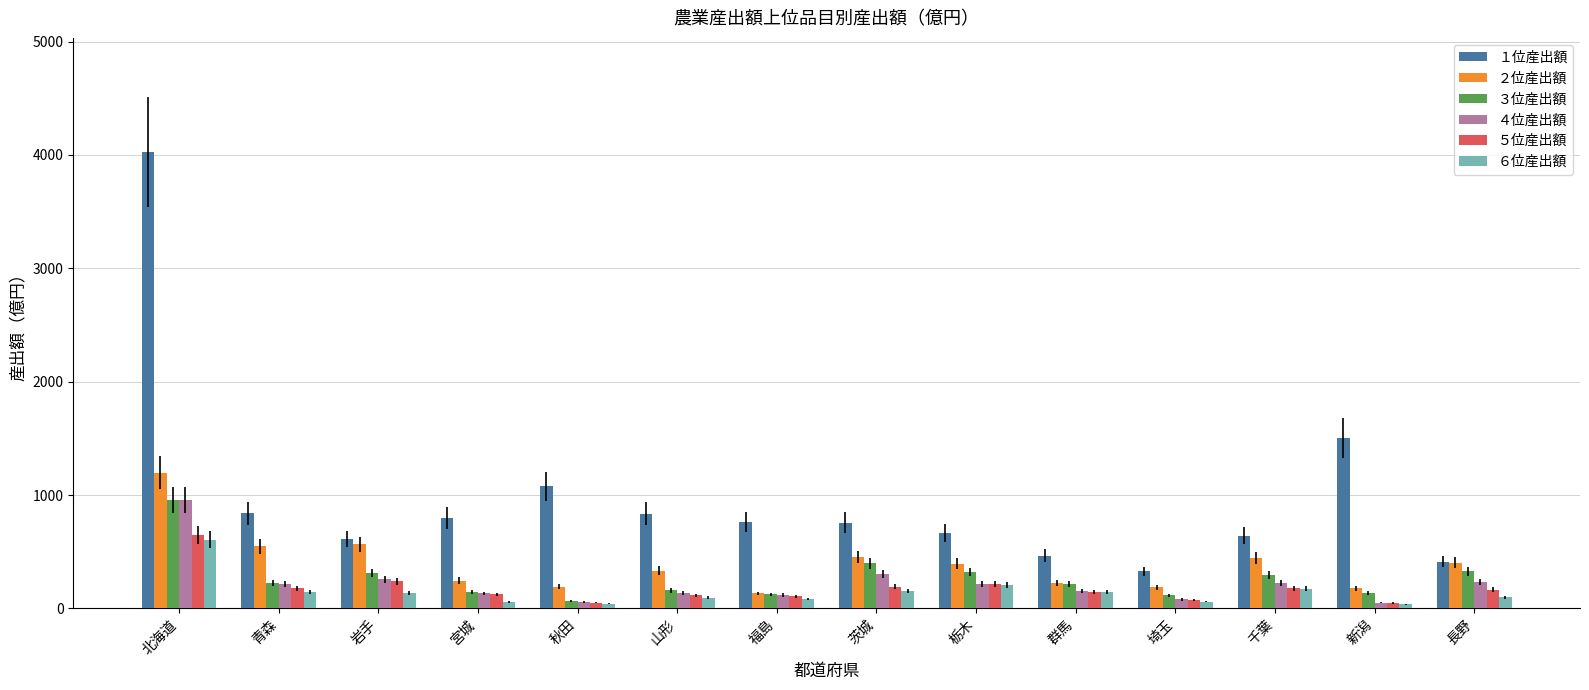

True or false: １位産出額 has a value of 220 at 茨城.

False